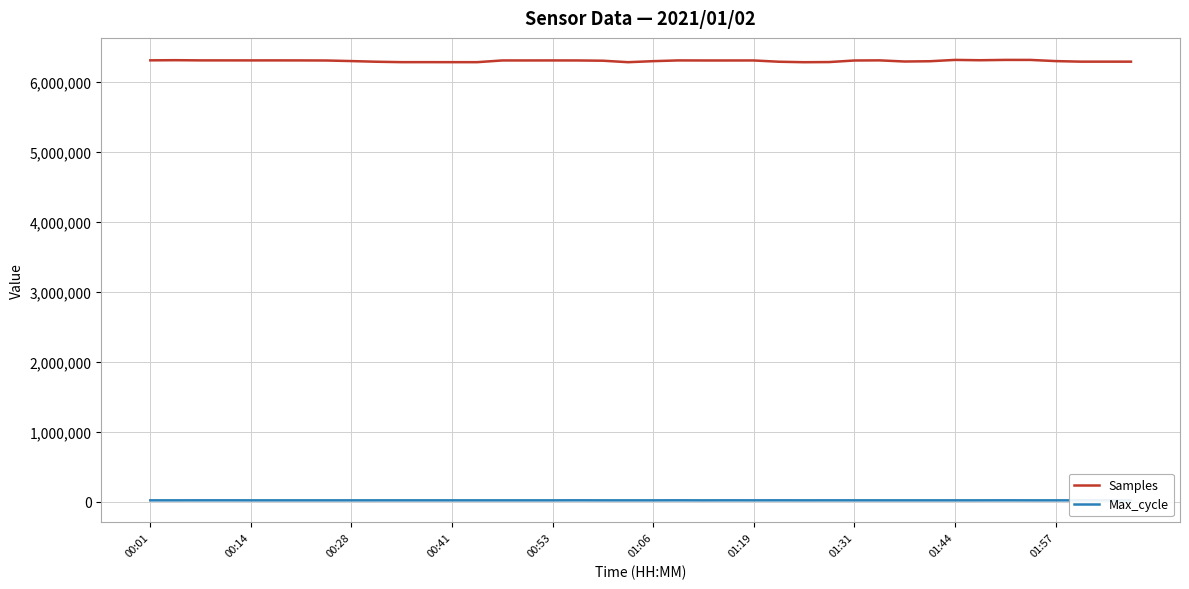

What is the lowest value of the Samples series?

6275426